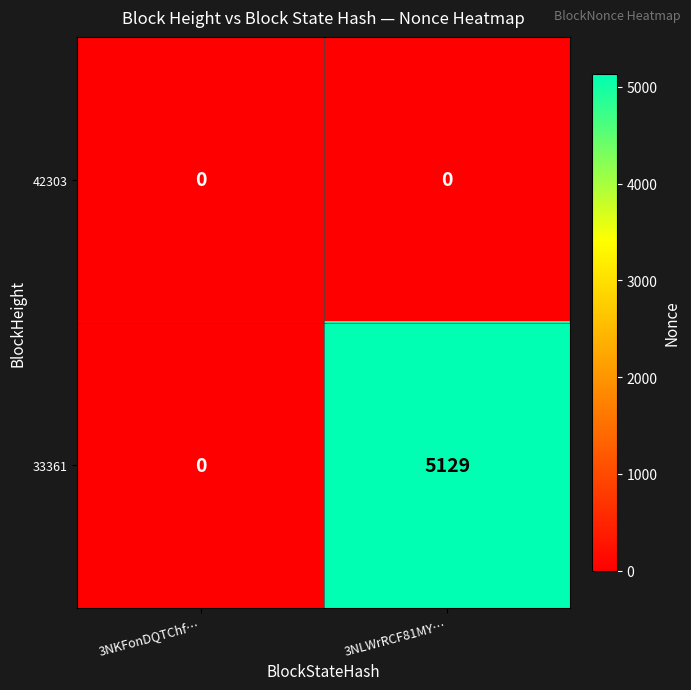

True or false: 33361 has a value of -2308 at 3NKFonDQTChf….

False